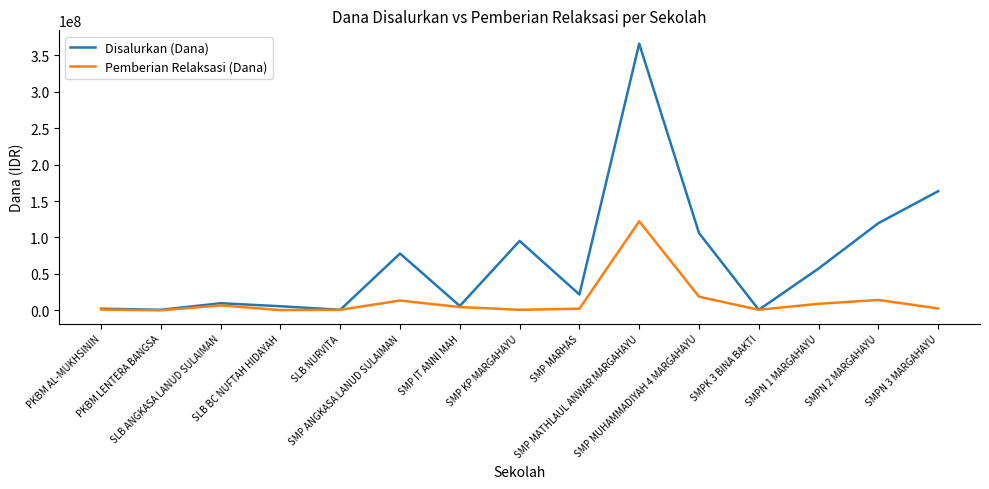

List the series in order of their peak value, lowest first.

Pemberian Relaksasi (Dana), Disalurkan (Dana)